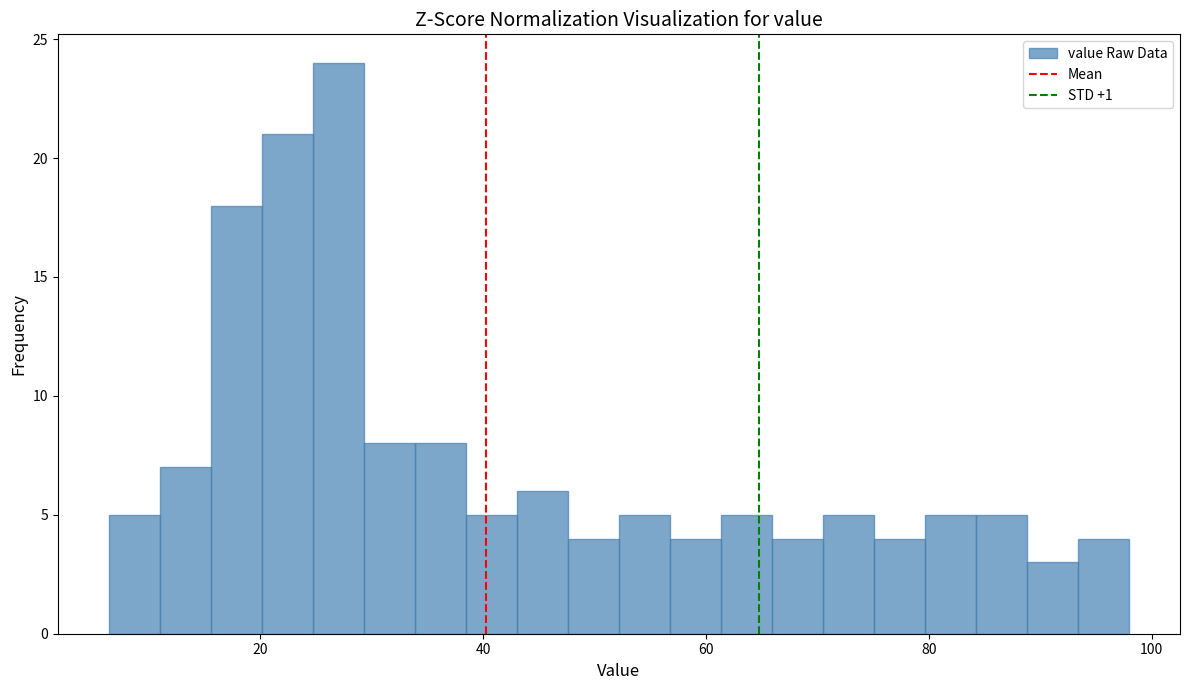

Around what value on the x-axis is the tallest bar? Give the approximate position of its centre, as read against the axis.

28